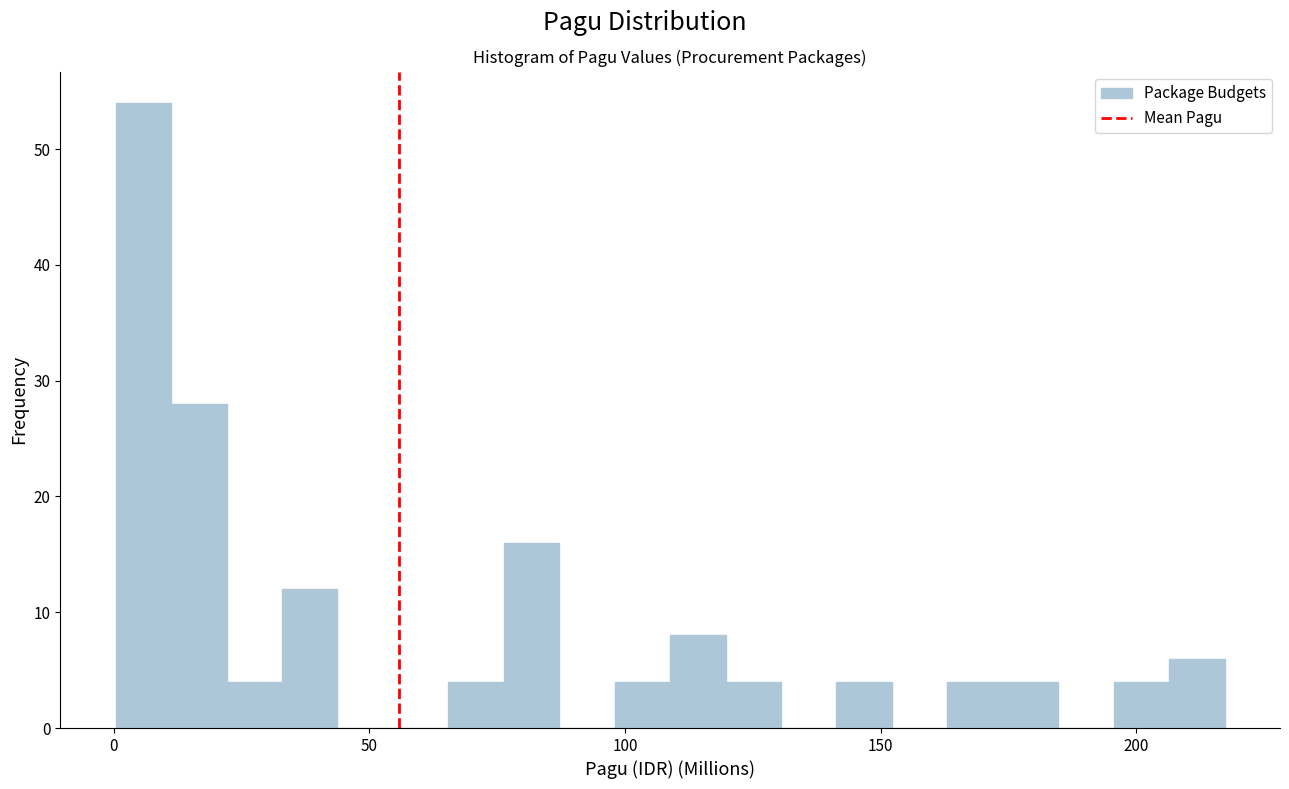

Around what value on the x-axis is the tallest bar? Give the approximate position of its centre, as read against the axis.

5